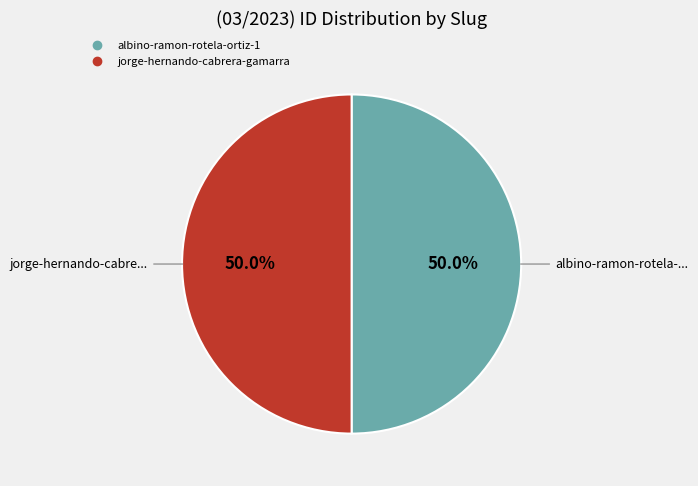

True or false: jorge-hernando-cabrera-gamarra accounts for 42% of the total.

False